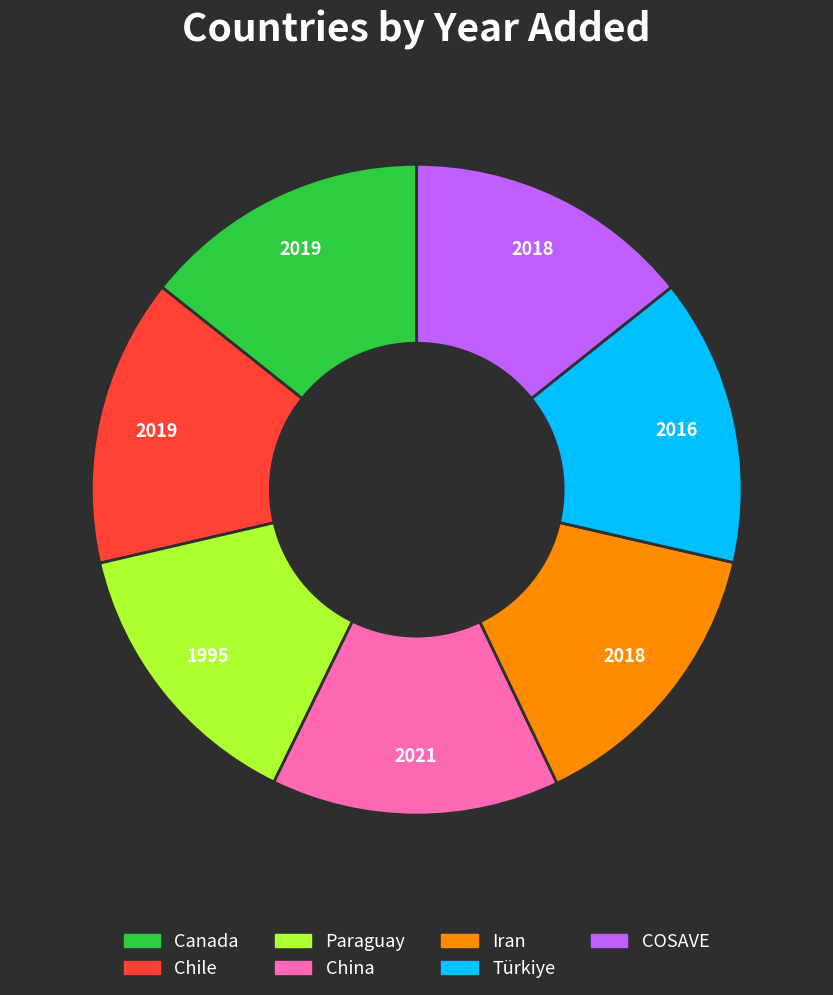

True or false: Türkiye accounts for 26% of the total.

False